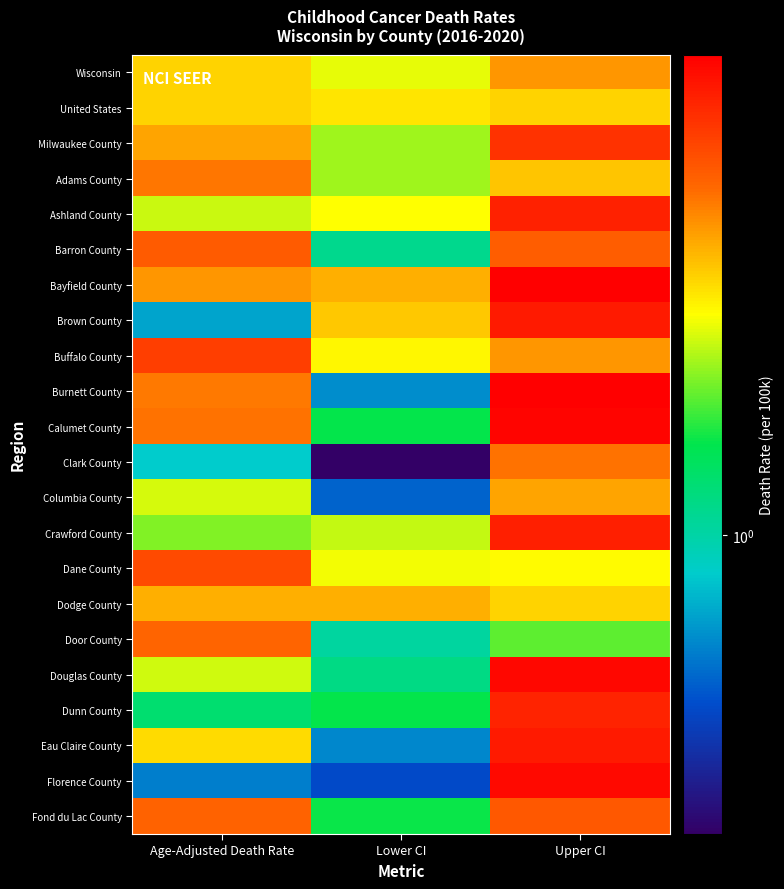

Reading left to right, extract all data points from this chart.

Wisconsin: Age-Adjusted Death Rate=2.2	Lower CI=1.9	Upper CI=2.6
United States: Age-Adjusted Death Rate=2.2	Lower CI=2.1	Upper CI=2.2
Milwaukee County: Age-Adjusted Death Rate=2.5	Lower CI=1.7	Upper CI=3.6
Adams County: Age-Adjusted Death Rate=2.8	Lower CI=1.7	Upper CI=2.3
Ashland County: Age-Adjusted Death Rate=1.8	Lower CI=2.0	Upper CI=3.8
Barron County: Age-Adjusted Death Rate=3.1	Lower CI=1.1	Upper CI=3.0
Bayfield County: Age-Adjusted Death Rate=2.6	Lower CI=2.4	Upper CI=4.4
Brown County: Age-Adjusted Death Rate=0.8	Lower CI=2.3	Upper CI=4.0
Buffalo County: Age-Adjusted Death Rate=3.4	Lower CI=2.0	Upper CI=2.6
Burnett County: Age-Adjusted Death Rate=2.8	Lower CI=0.7	Upper CI=4.4
Calumet County: Age-Adjusted Death Rate=2.9	Lower CI=1.3	Upper CI=4.3
Clark County: Age-Adjusted Death Rate=0.9	Lower CI=0.4	Upper CI=2.9
Columbia County: Age-Adjusted Death Rate=1.9	Lower CI=0.6	Upper CI=2.5
Crawford County: Age-Adjusted Death Rate=1.6	Lower CI=1.8	Upper CI=3.9
Dane County: Age-Adjusted Death Rate=3.3	Lower CI=1.9	Upper CI=2.0
Dodge County: Age-Adjusted Death Rate=2.4	Lower CI=2.4	Upper CI=2.2
Door County: Age-Adjusted Death Rate=3.0	Lower CI=1.0	Upper CI=1.5
Douglas County: Age-Adjusted Death Rate=1.8	Lower CI=1.1	Upper CI=4.3
Dunn County: Age-Adjusted Death Rate=1.2	Lower CI=1.3	Upper CI=3.8
Eau Claire County: Age-Adjusted Death Rate=2.2	Lower CI=0.7	Upper CI=4.0
Florence County: Age-Adjusted Death Rate=0.7	Lower CI=0.6	Upper CI=4.2
Fond du Lac County: Age-Adjusted Death Rate=3.0	Lower CI=1.3	Upper CI=3.1